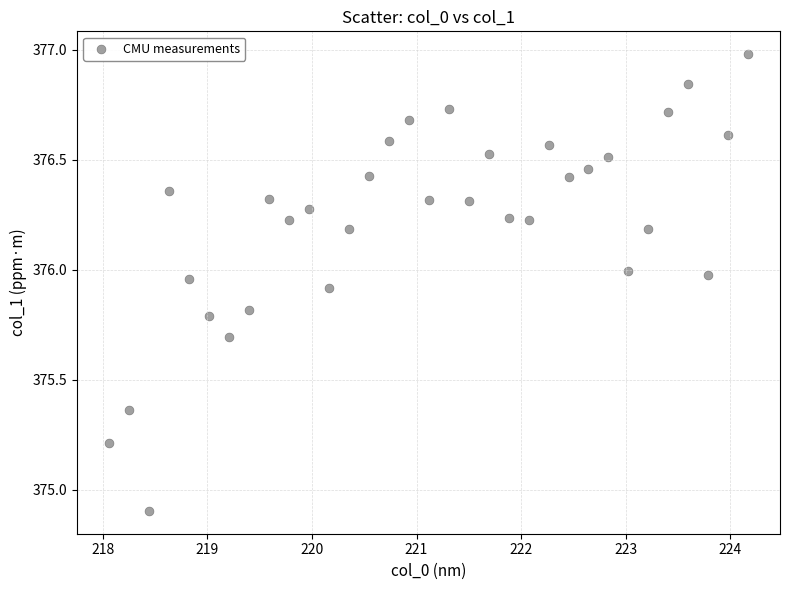

What Y value in the scatter plot is closest to 375?

374.9